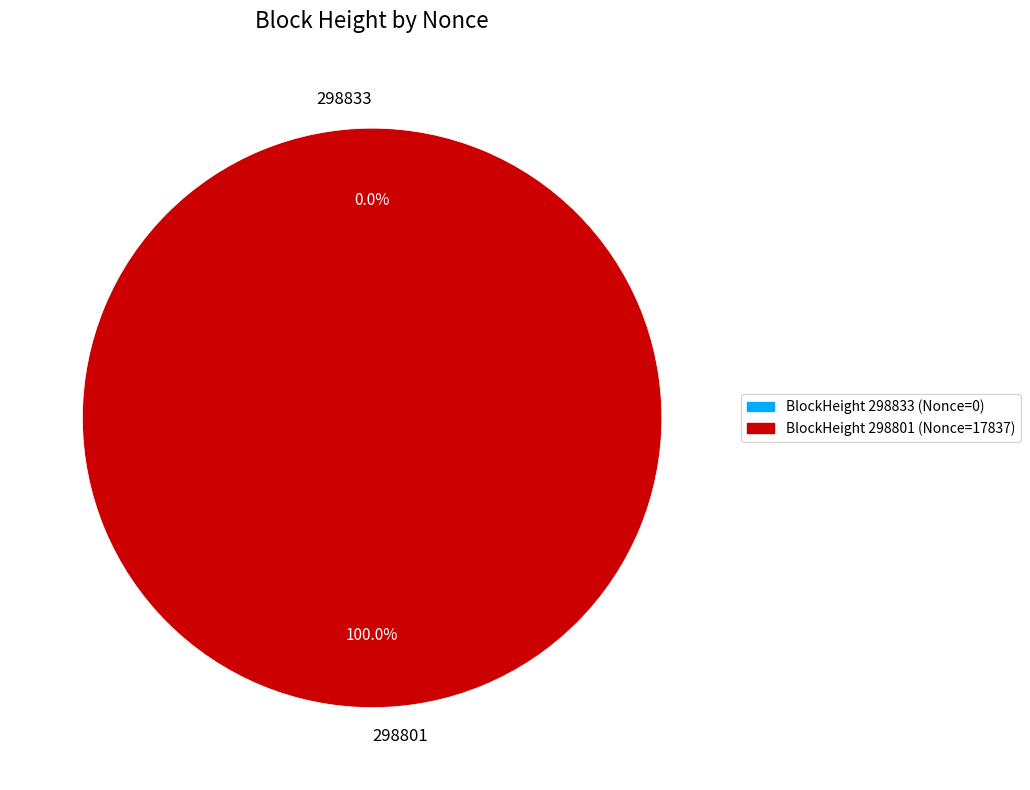

Is it true that 298833 is 0% of the pie?

True